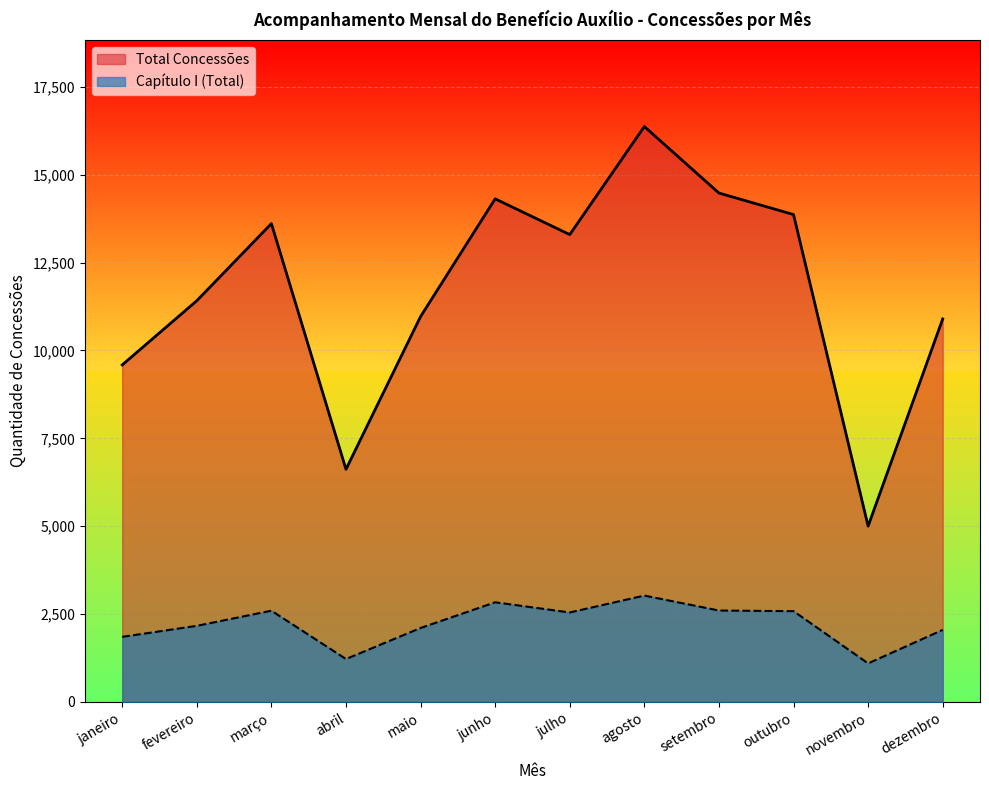

The value of Capítulo I (Total) at novembro is 1957. True or false?

False